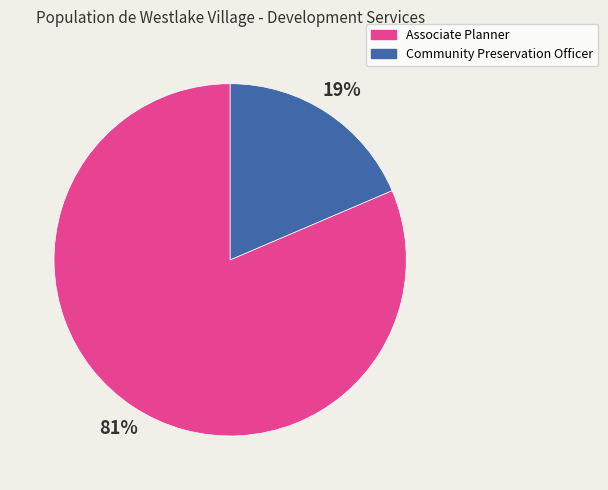

Rank the categories by value from lowest to highest.

Community Preservation Officer, Associate Planner